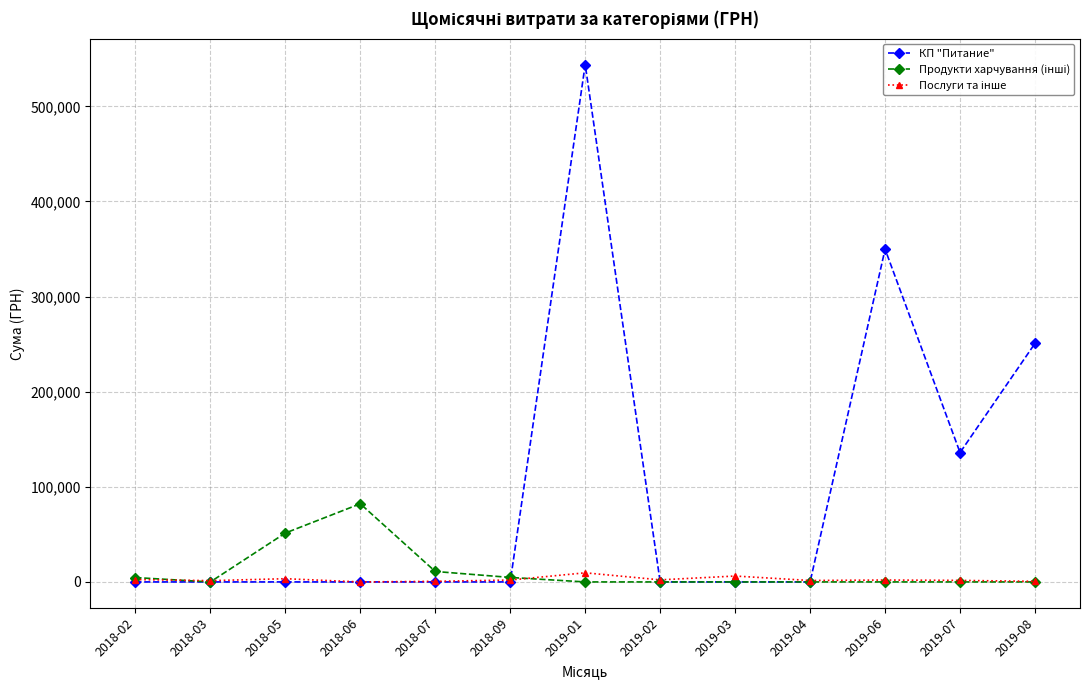

What is the label of the 10th point from the left?

2019-04